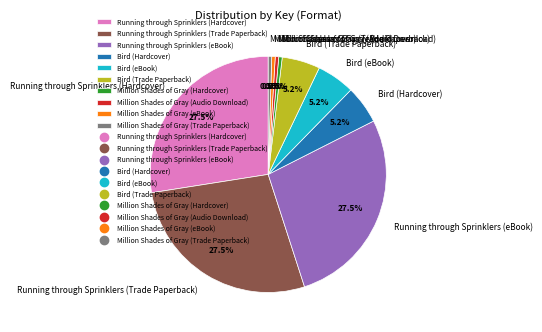

What percentage do Bird (eBook) and Bird (Hardcover) together represent?

10.4%